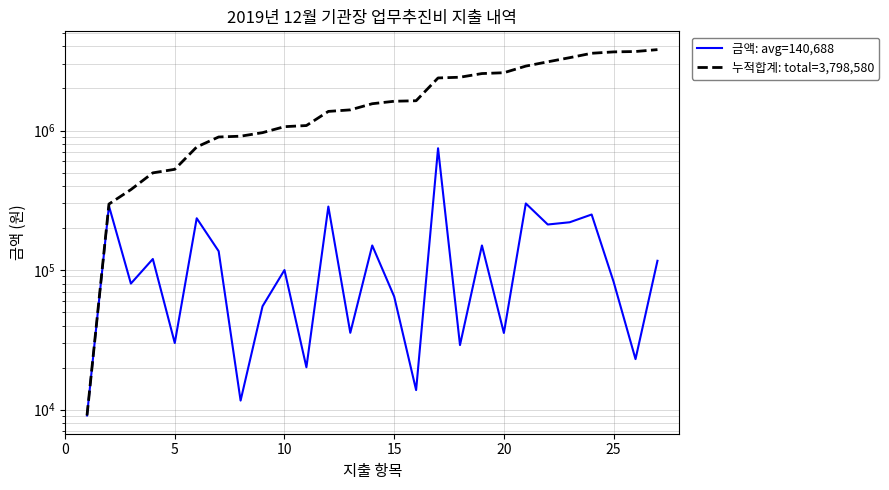

List the series in order of their overall mean, lowest first.

금액: avg=140,688, 누적합계: total=3,798,580